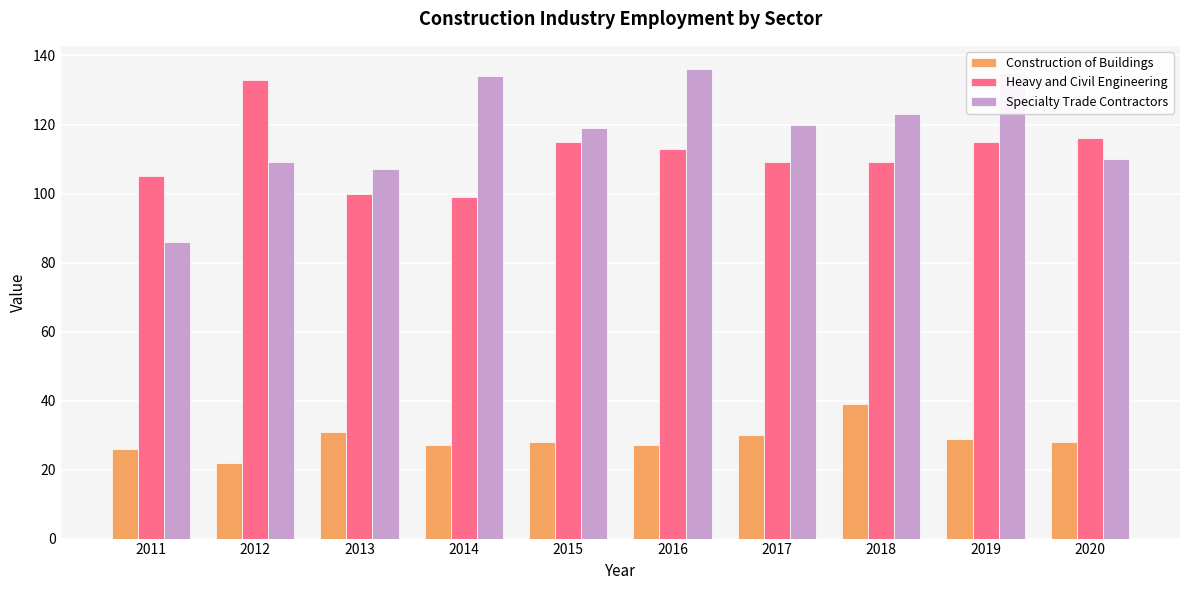

Reading left to right, extract all data points from this chart.

Construction of Buildings: 2011=26	2012=22	2013=31	2014=27	2015=28	2016=27	2017=30	2018=39	2019=29	2020=28
Heavy and Civil Engineering: 2011=105	2012=133	2013=100	2014=99	2015=115	2016=113	2017=109	2018=109	2019=115	2020=116
Specialty Trade Contractors: 2011=86	2012=109	2013=107	2014=134	2015=119	2016=136	2017=120	2018=123	2019=135	2020=110